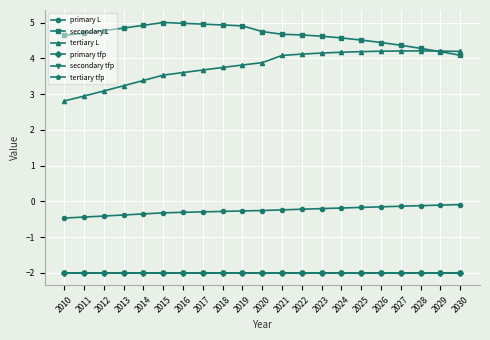

The value of secondary L at 2021 is 2.6. True or false?

False